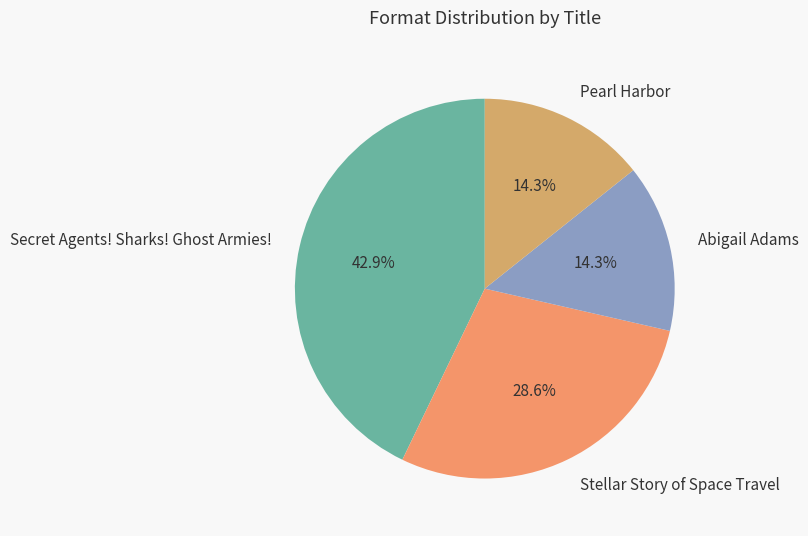

True or false: Abigail Adams accounts for 22% of the total.

False